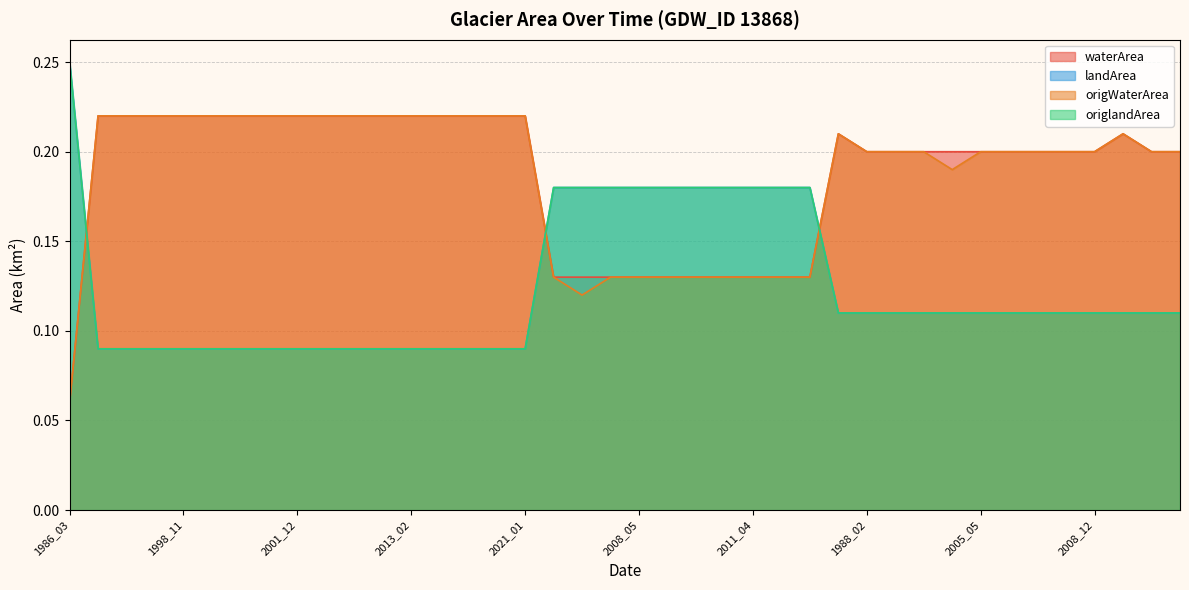

At 2011_02, list the series in order from largest to smallest.

landArea, origlandArea, waterArea, origWaterArea